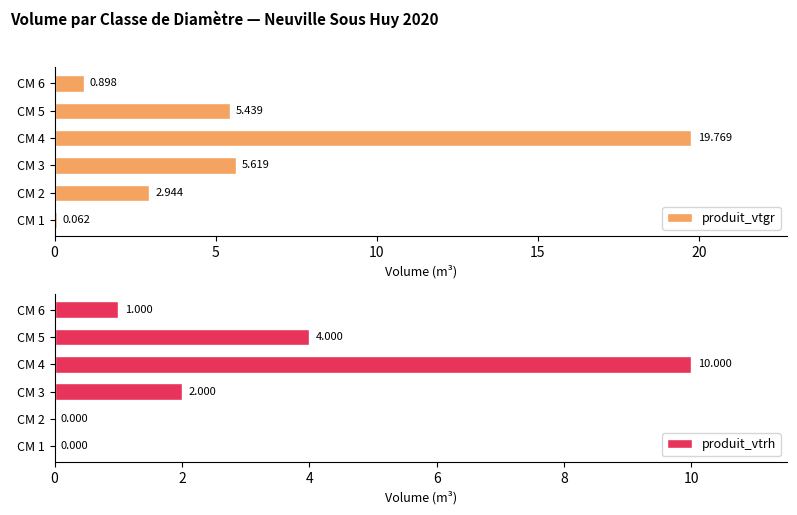

Rank the series at CM 3 from highest to lowest value.

produit_vtgr, produit_vtrh